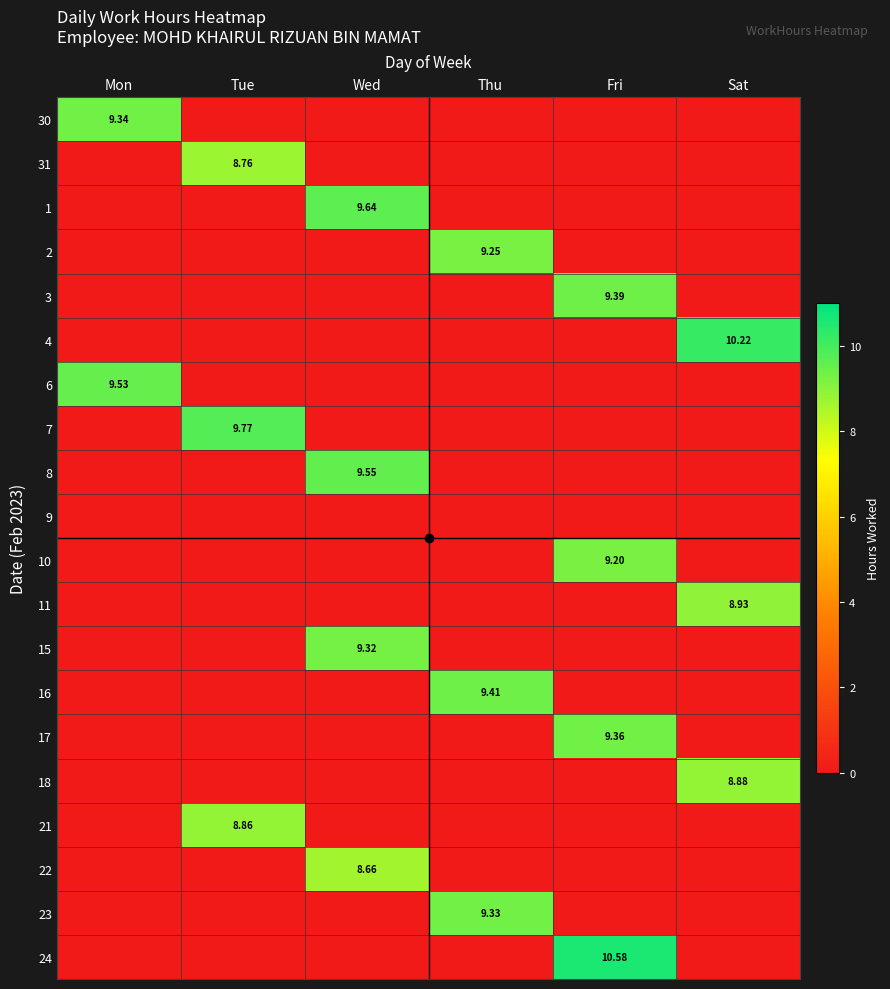

How many series are shown in this chart?

20